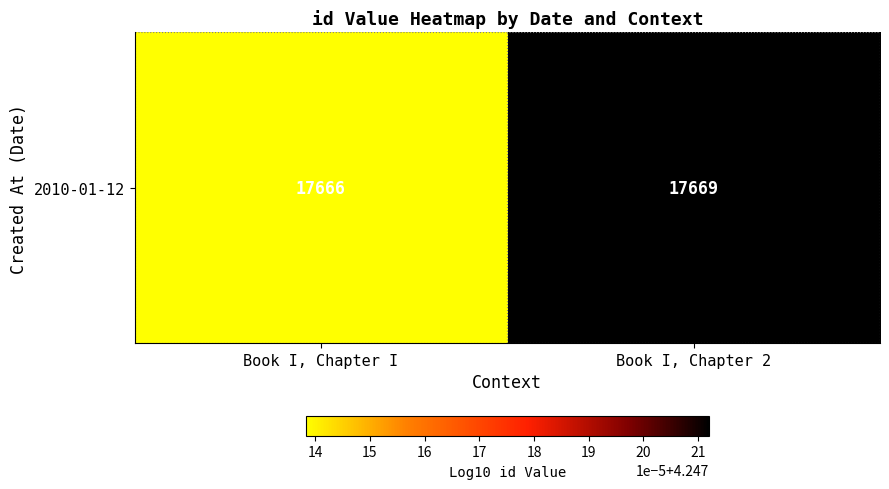

What is the sum of the values at Book I, Chapter 2 and Book I, Chapter I?

8.5